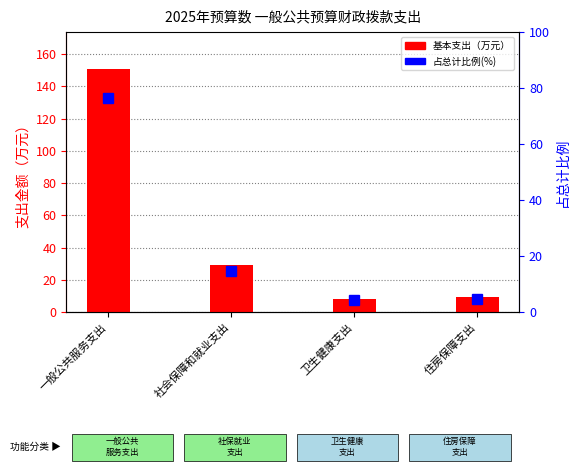

Reading left to right, extract all data points from this chart.

基本支出（万元）: 151.1	28.9	8.1	9.2
占总计比例(%): 76.6	14.6	4.1	4.6